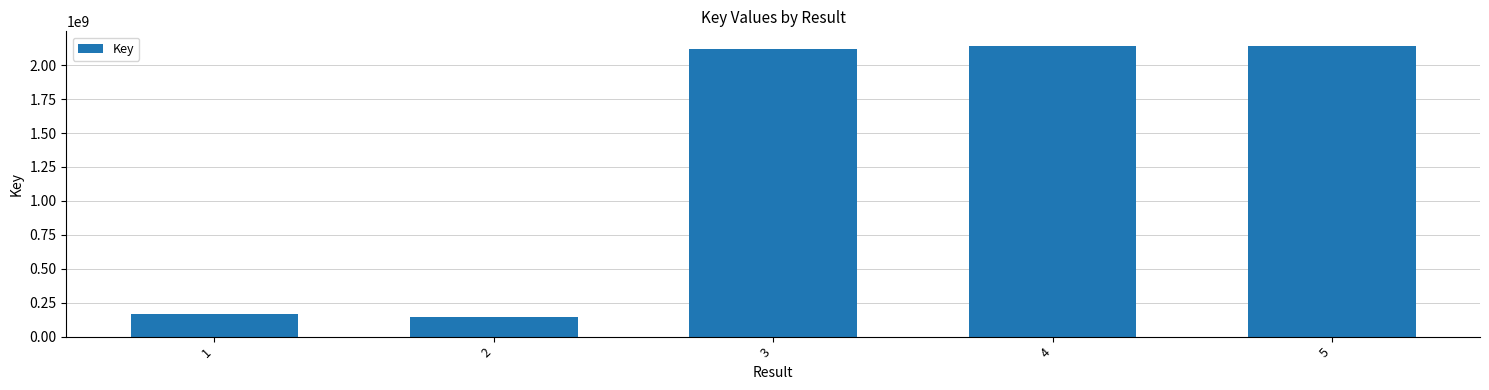

Does the chart contain any negative values?

No